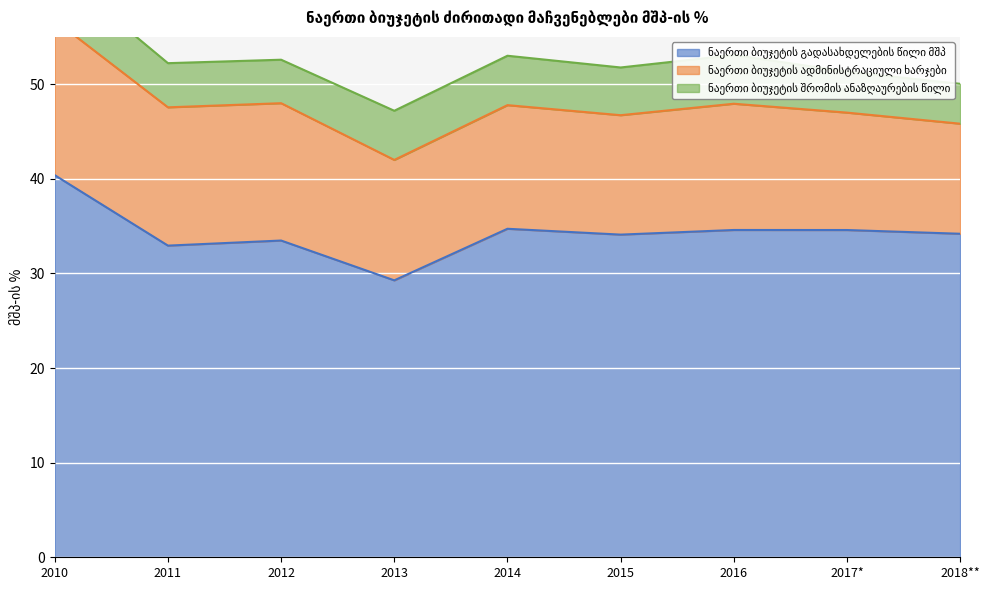

Which category has the highest value in the ნაერთი ბიუჯეტის გადასახდელების წილი მშპ series?

2010